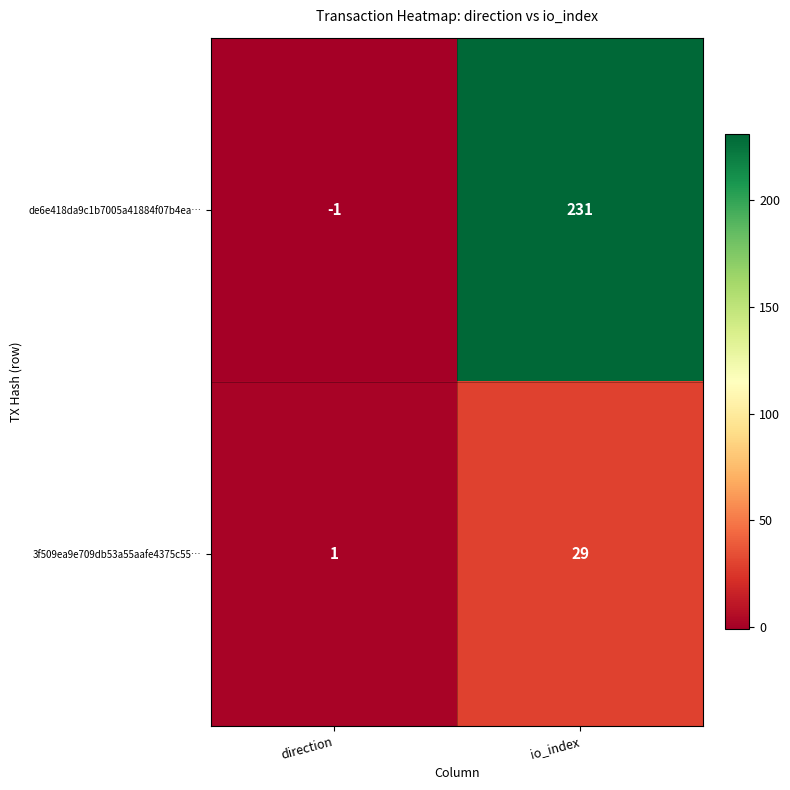

Reading left to right, transcribe all the data shown in this chart.

de6e418da9c1b7005a41884f07b4ea…: -1	231
3f509ea9e709db53a55aafe4375c55…: 1	29